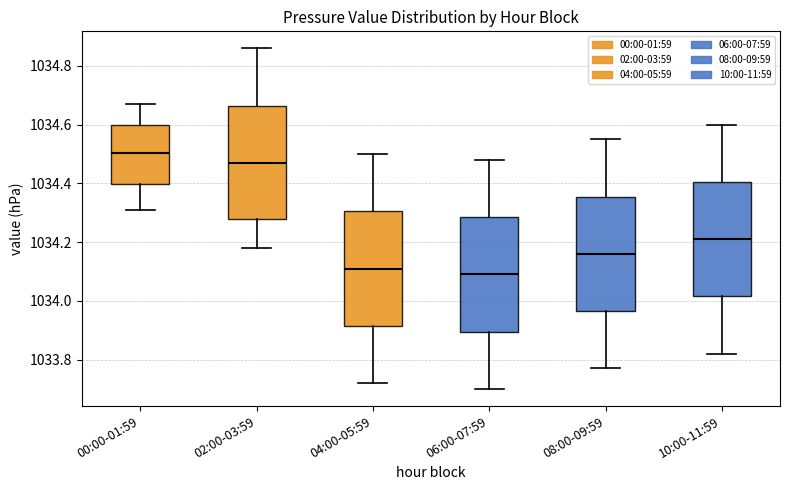

Reading left to right, read every box against the y-axis: the position of its median line, the range the box covers, and the ends of its whiskers. The values are not printed on the chart, so give them approximately, as read against the axis.

00:00-01:59: median 1034.50, box 1034.40 to 1034.60, whiskers 1034.32 to 1034.68
02:00-03:59: median 1034.48, box 1034.28 to 1034.66, whiskers 1034.18 to 1034.86
04:00-05:59: median 1034.12, box 1033.92 to 1034.30, whiskers 1033.72 to 1034.50
06:00-07:59: median 1034.10, box 1033.90 to 1034.28, whiskers 1033.70 to 1034.48
08:00-09:59: median 1034.16, box 1033.96 to 1034.36, whiskers 1033.78 to 1034.56
10:00-11:59: median 1034.22, box 1034.02 to 1034.40, whiskers 1033.82 to 1034.60